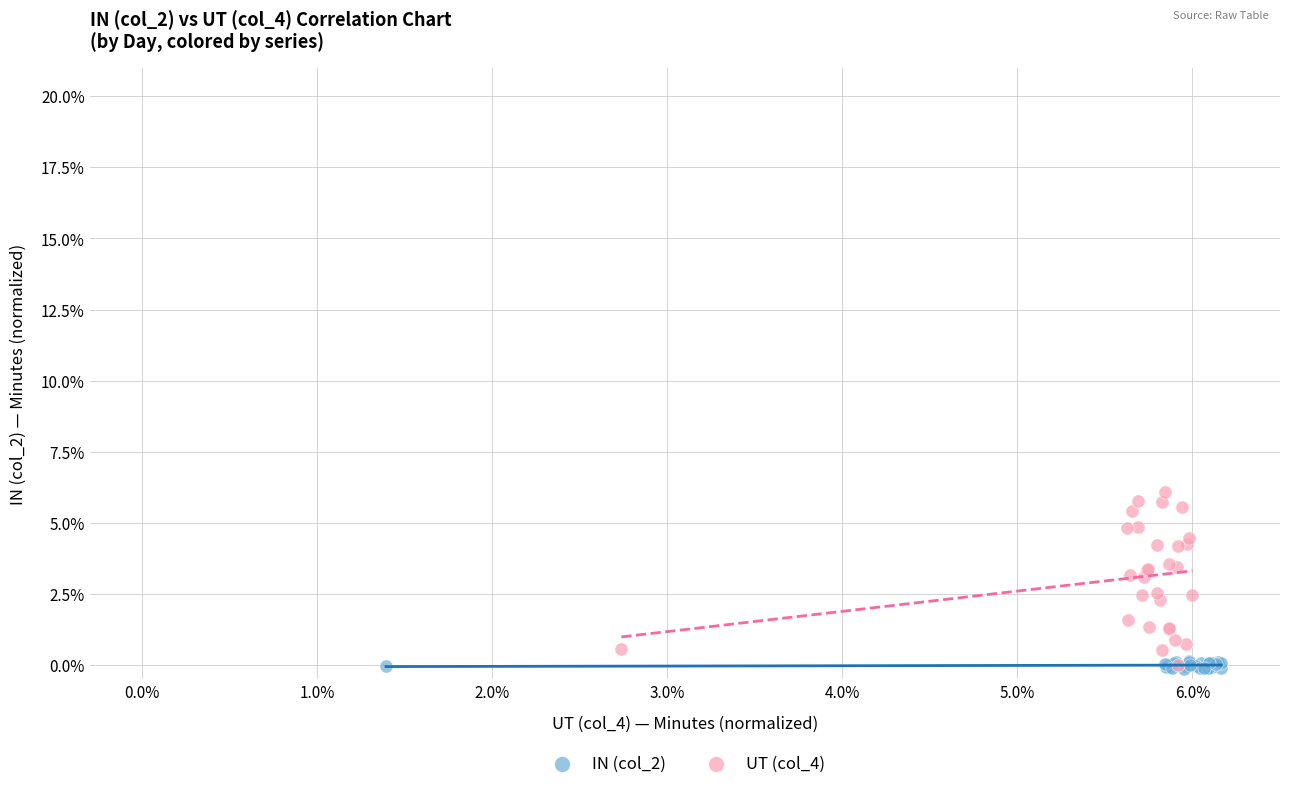

Which series contains the highest Y value?

UT (col_4)